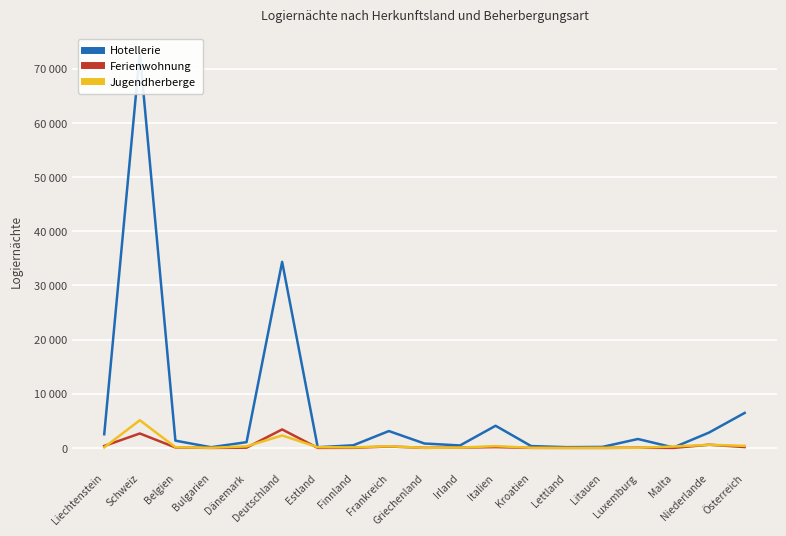

Where is the first local maximum for Jugendherberge?

Schweiz